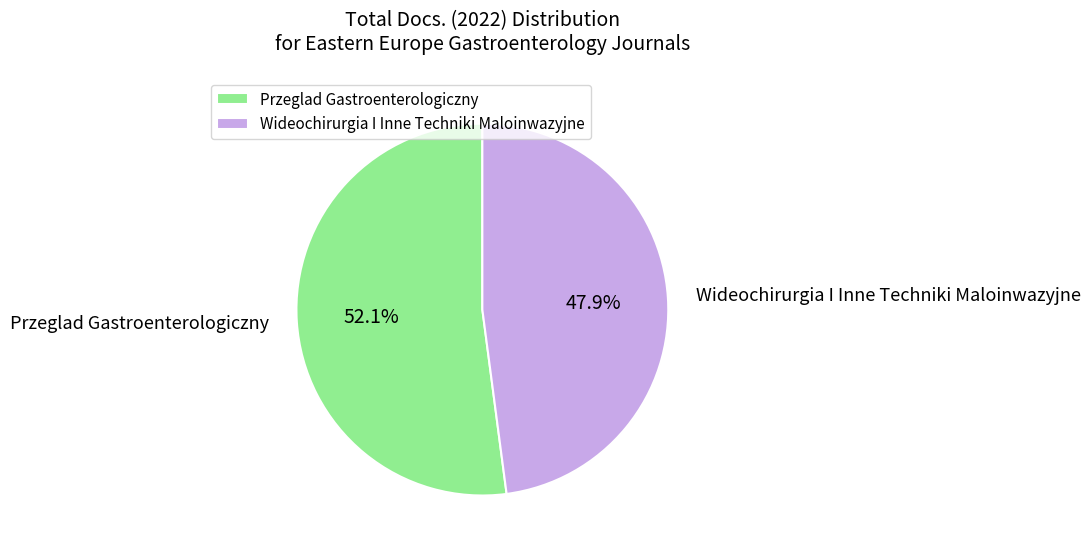

What percentage is the Wideochirurgia I Inne Techniki Maloinwazyjne slice, to the nearest percent?

48%